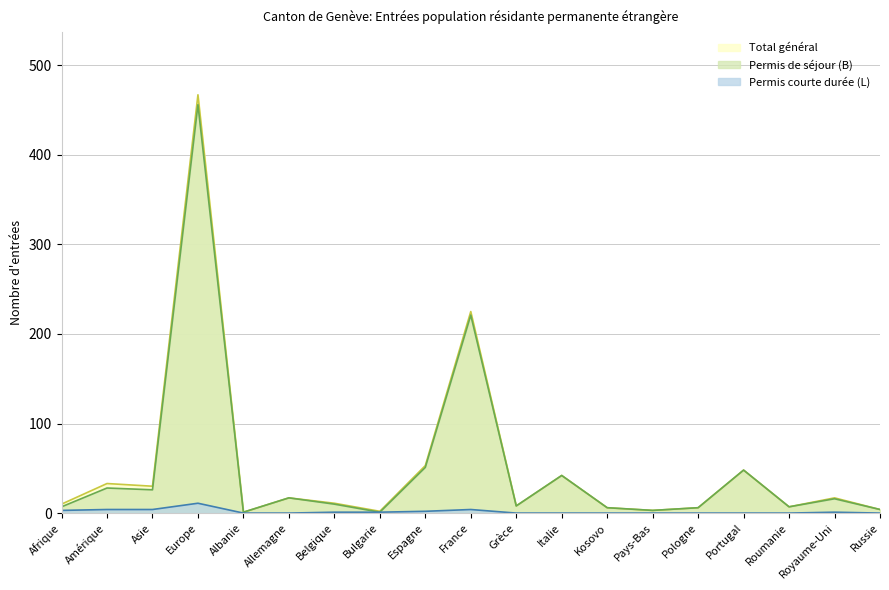

At which label does Total général reach its peak?

Europe